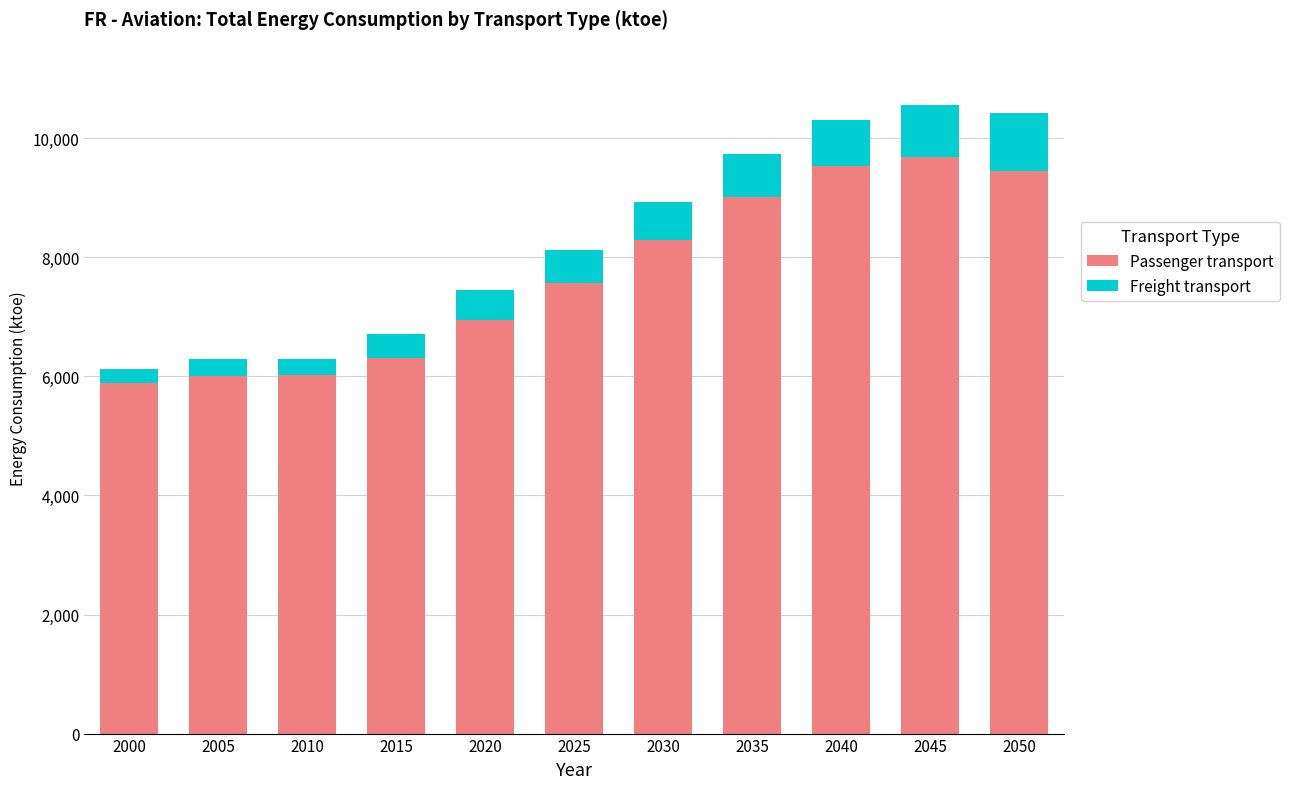

What is the total value across all series at 2025?

8126.2